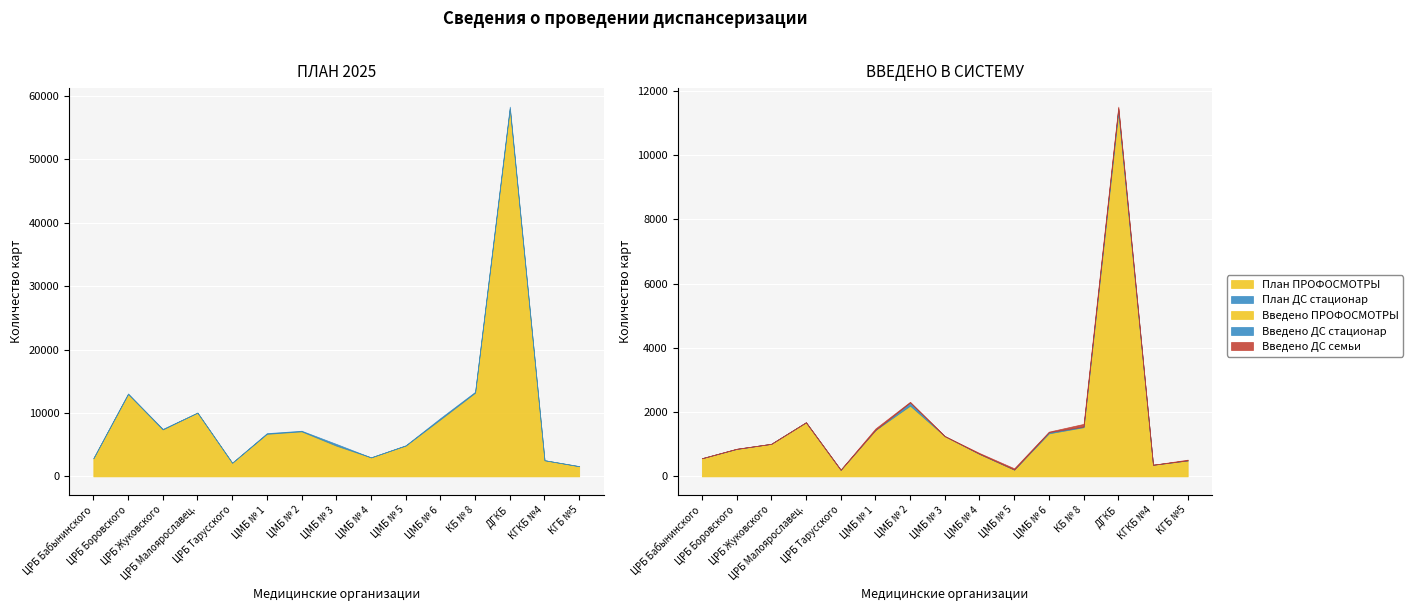

The Введено ДС семьи series shows 6 at ЦРБ Тарусского. True or false?

True